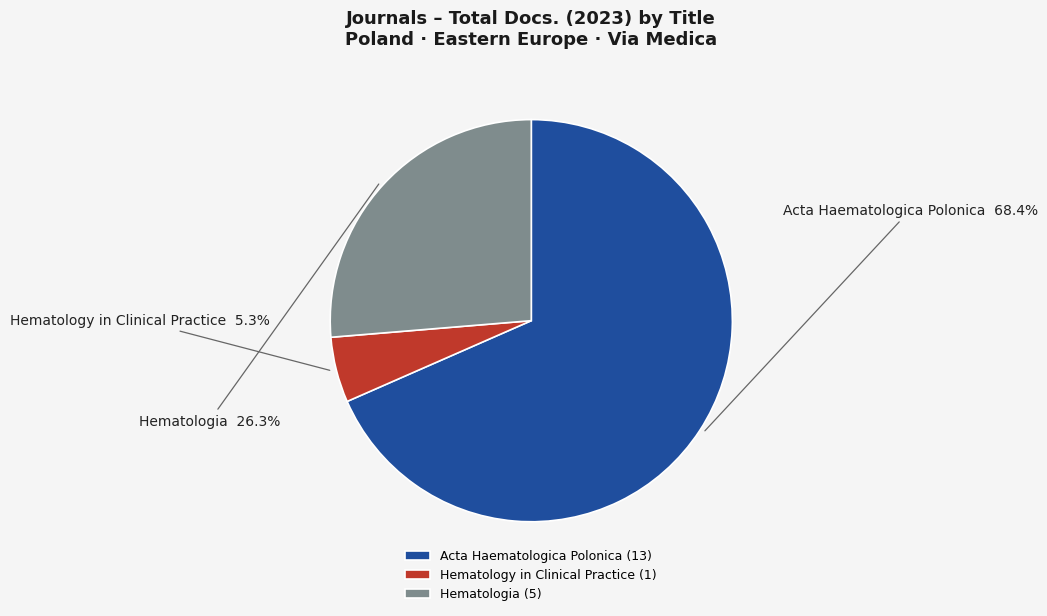

What is the smallest slice in the pie chart?

Hematology in Clinical Practice